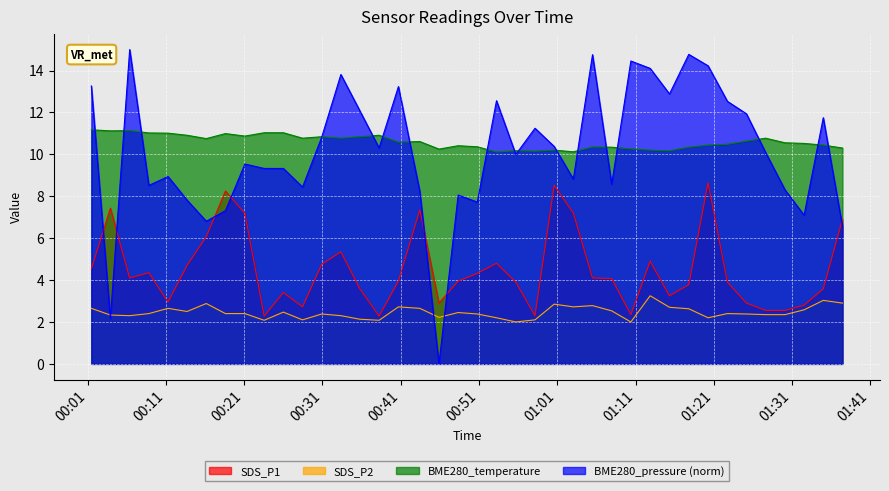

Rank the series by their maximum value, from highest to lowest.

BME280_pressure (norm), BME280_temperature, SDS_P1, SDS_P2